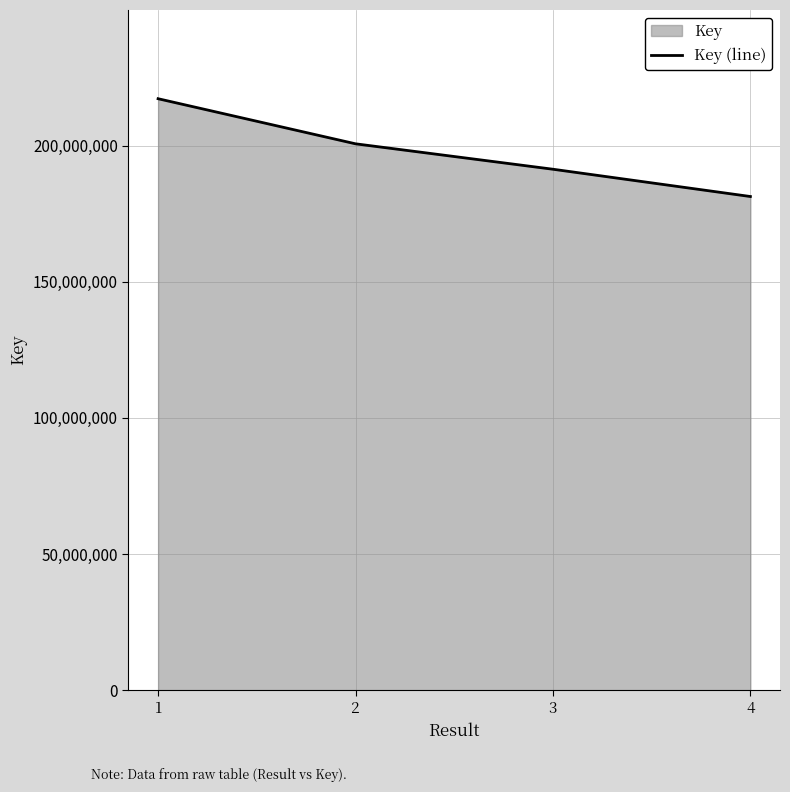

How many lines are shown in the chart?

1